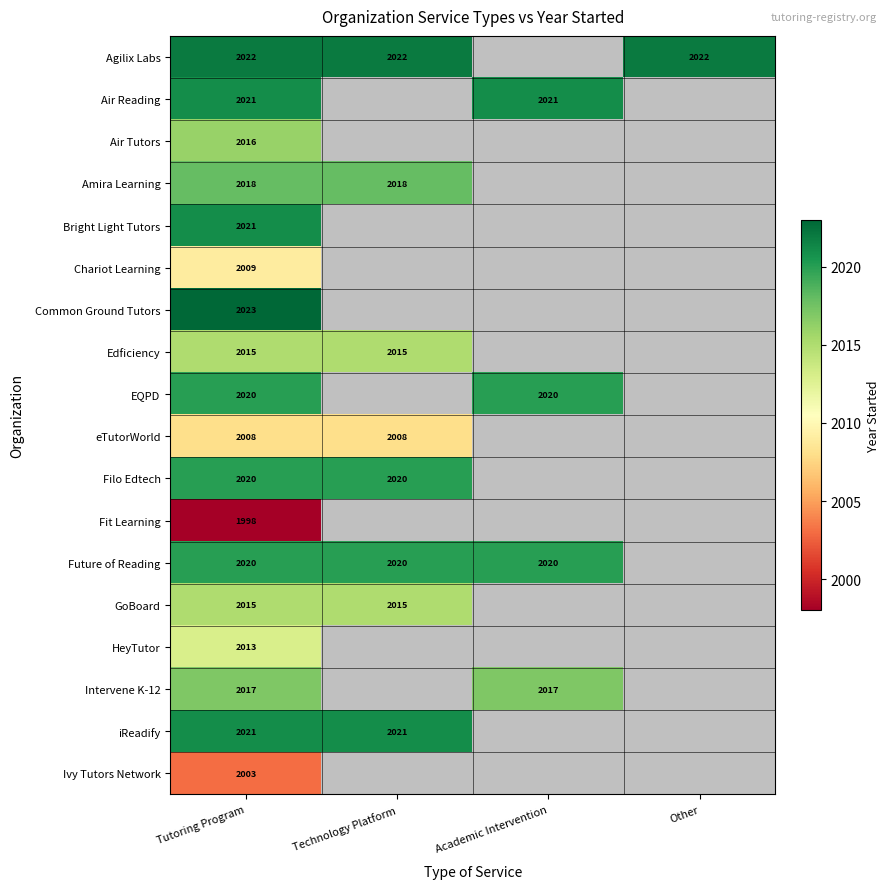

The value of eTutorWorld at Technology Platform is 3409. True or false?

False